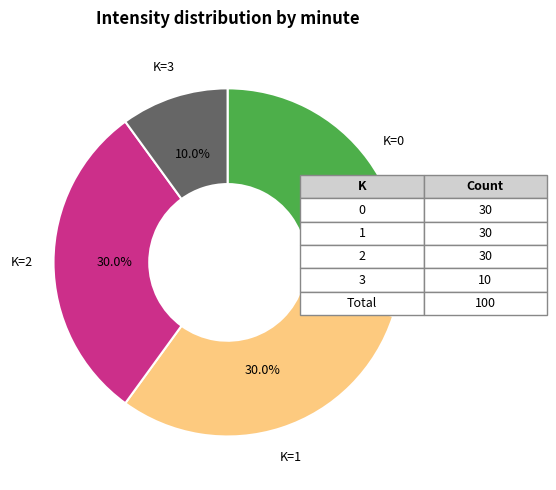

What is the smallest slice in the pie chart?

K=3